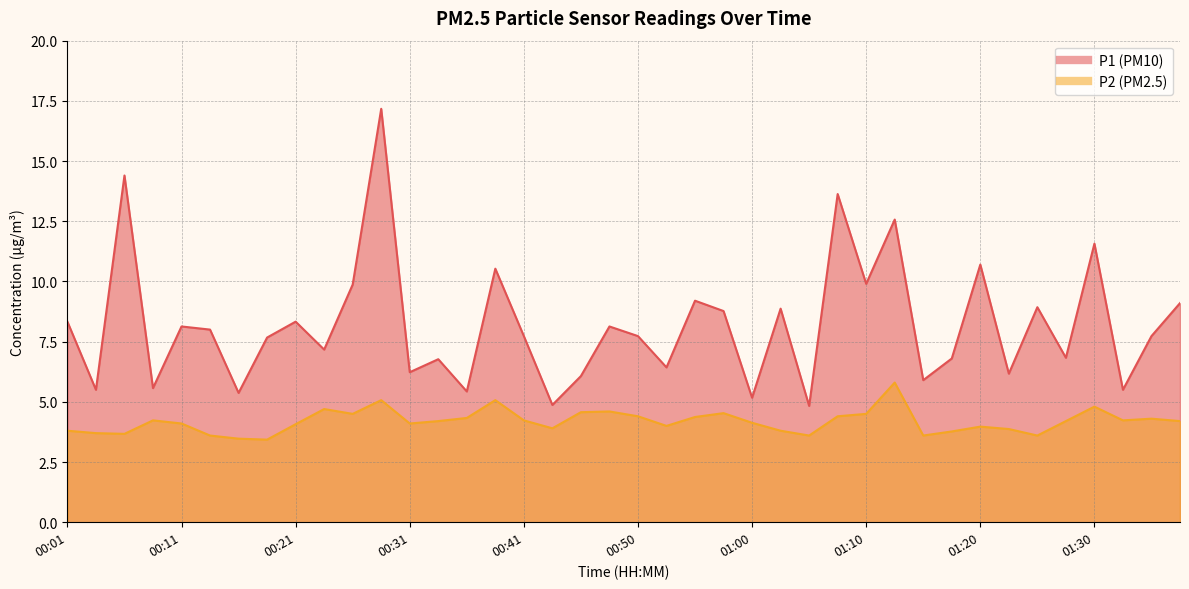

Which series has the widest spread of values?

P1